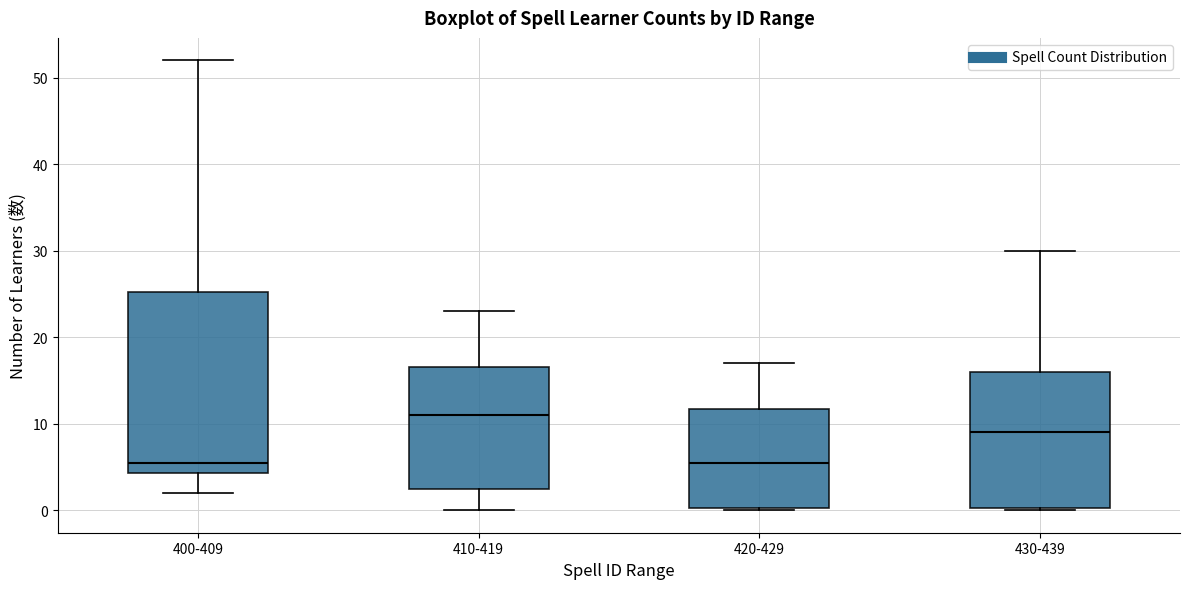

Comparing the boxes themselves (not the whiskers), which one is the tallest?

400-409